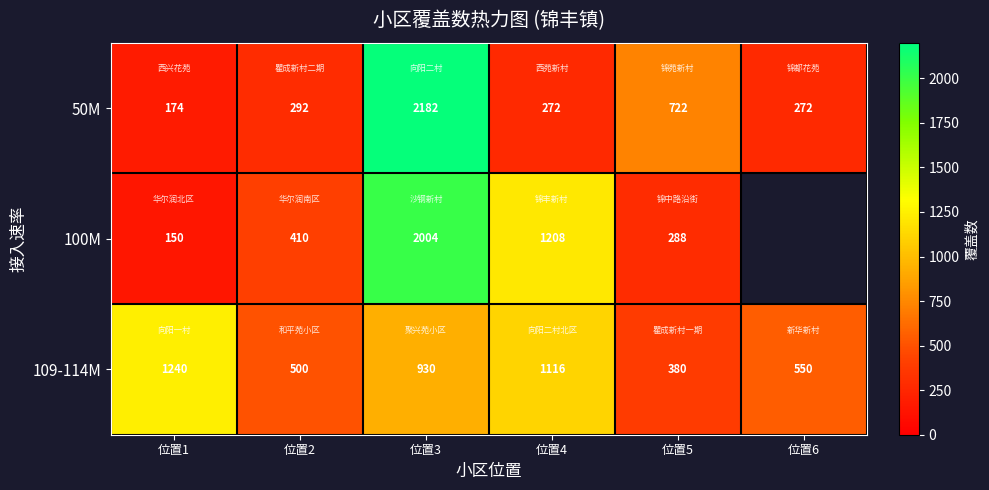

The 50M series shows 3900 at 位置3. True or false?

False